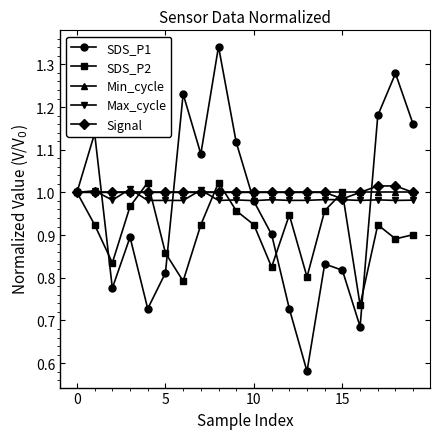

Which series has the largest range (max minus min)?

SDS_P1